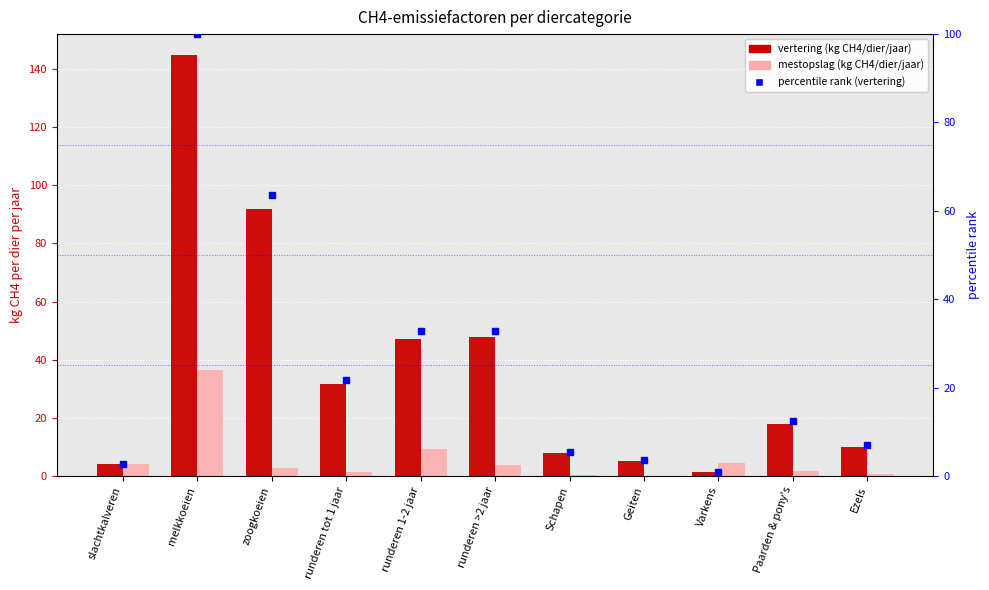

Reading right to left, extract all data points from this chart.

vertering: Ezels=10.0	Paarden & pony's=18.0	Varkens=1.5	Geiten=5.0	Schapen=8.0	runderen >2 jaar=47.7	runderen 1-2 jaar=47.3	runderen tot 1 jaar=31.5	zoogkoeien=92.0	melkkoeien=144.8	slachtkalveren=4.0
mestopslag: Ezels=0.8	Paarden & pony's=1.6	Varkens=4.5	Geiten=0.1	Schapen=0.2	runderen >2 jaar=3.9	runderen 1-2 jaar=9.4	runderen tot 1 jaar=1.4	zoogkoeien=2.6	melkkoeien=36.6	slachtkalveren=4.2
percentile rank within the sample: Ezels=6.9	Paarden & pony's=12.4	Varkens=1.0	Geiten=3.5	Schapen=5.5	runderen >2 jaar=32.9	runderen 1-2 jaar=32.7	runderen tot 1 jaar=21.7	zoogkoeien=63.6	melkkoeien=100.0	slachtkalveren=2.7